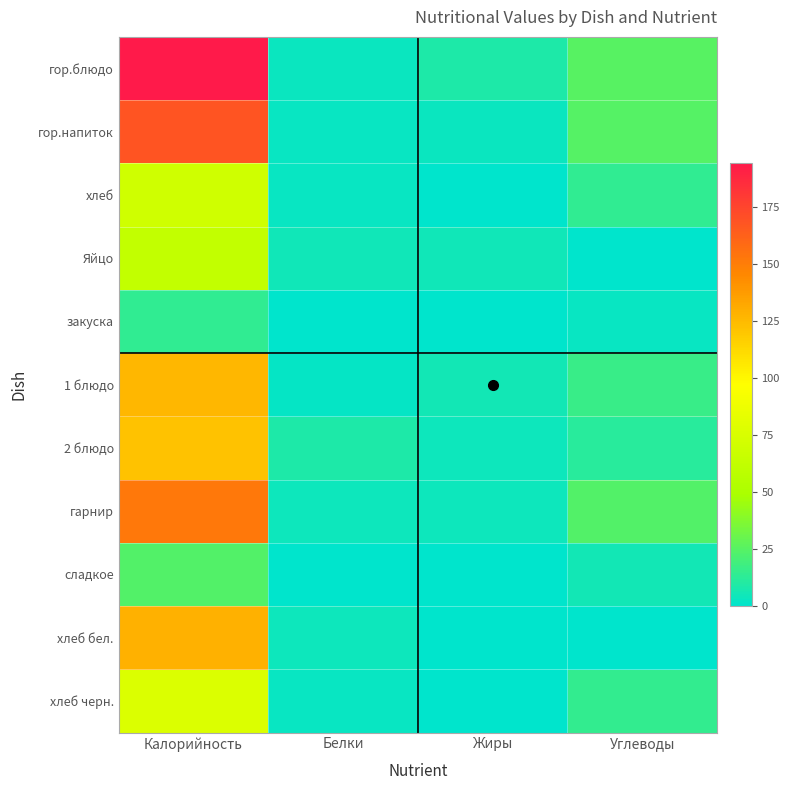

What is the total value across all series at Белки?

36.1